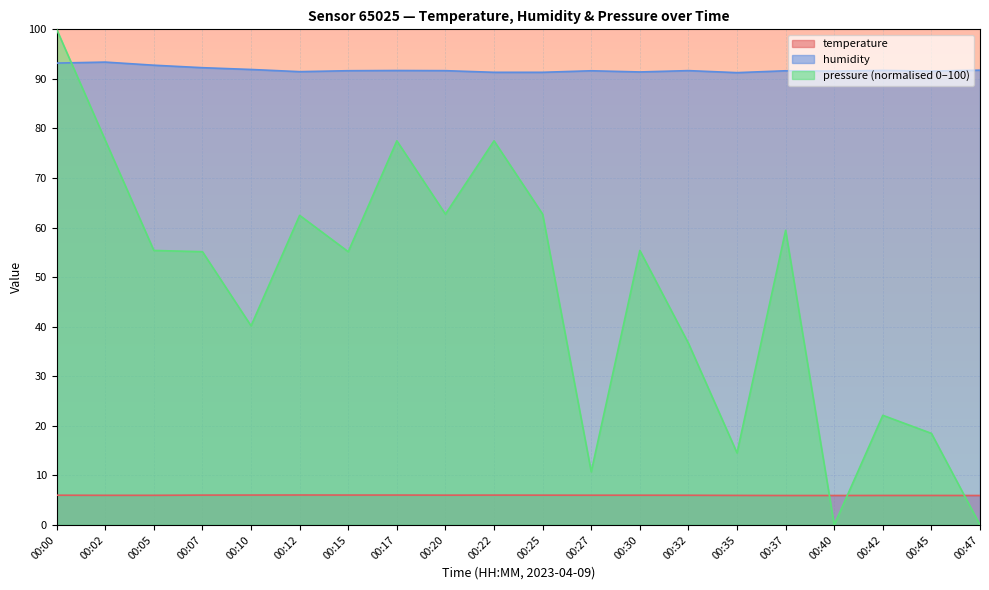

Is it true that pressure_norm equals 18.5 at 00:45?

True